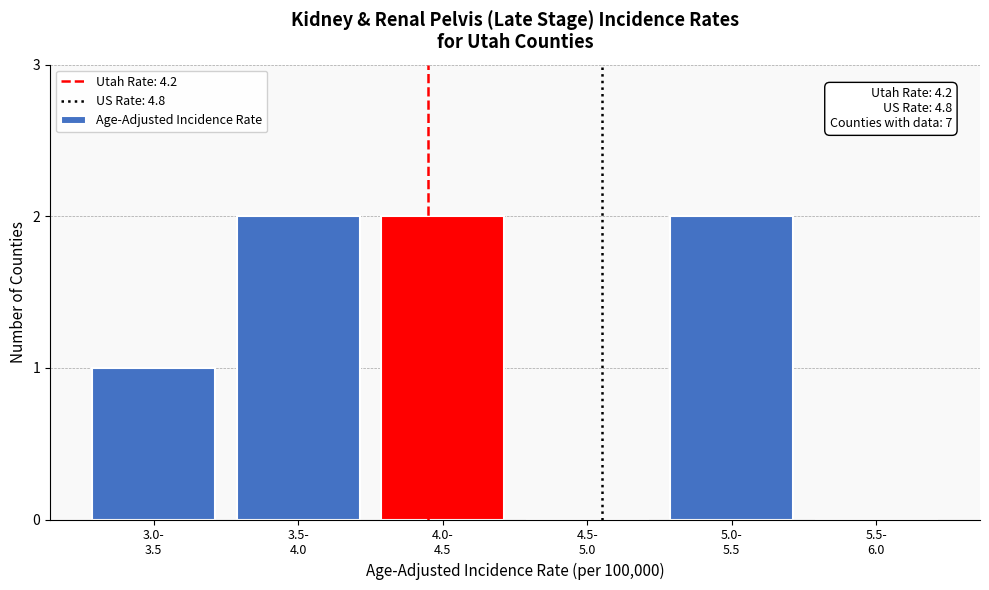

What is the sum of all values?

7